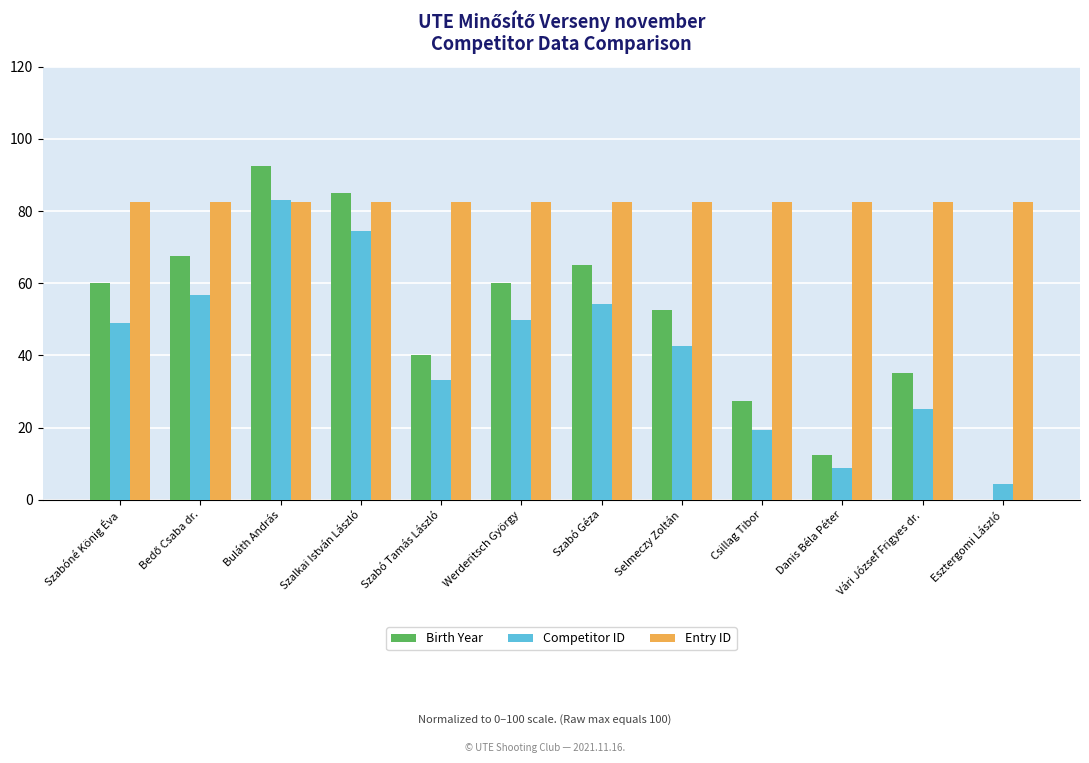

Are the bars horizontal?

No